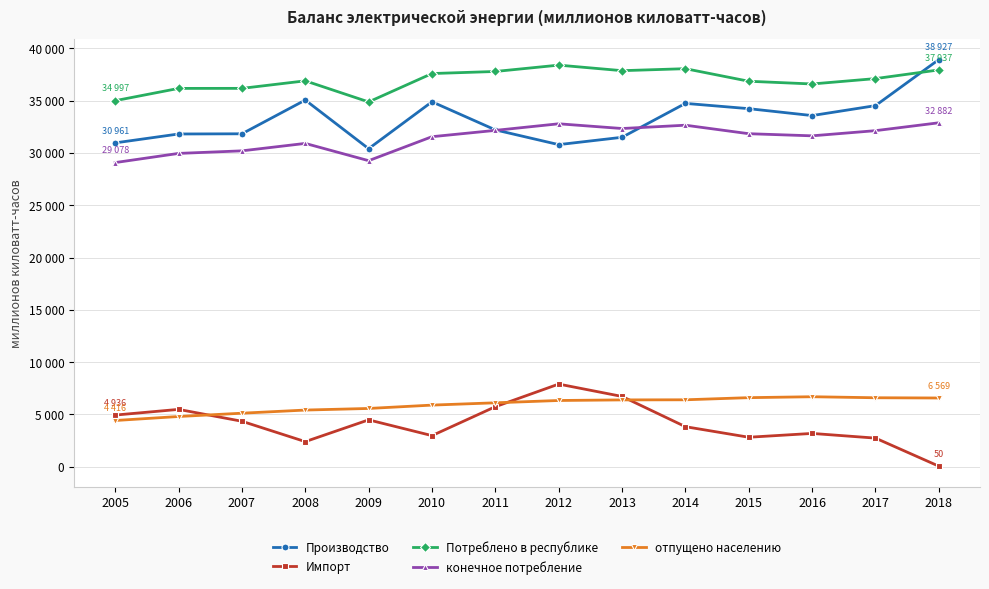

List the labels in order of Импорт value, smallest first.

2018, 2008, 2017, 2015, 2010, 2016, 2014, 2007, 2009, 2005, 2006, 2011, 2013, 2012